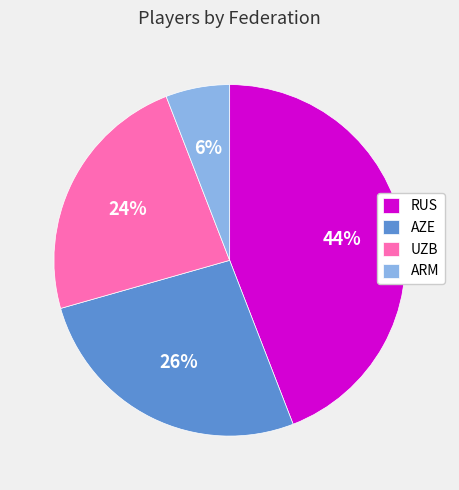

Do RUS and UZB together represent more than half of the pie?

Yes